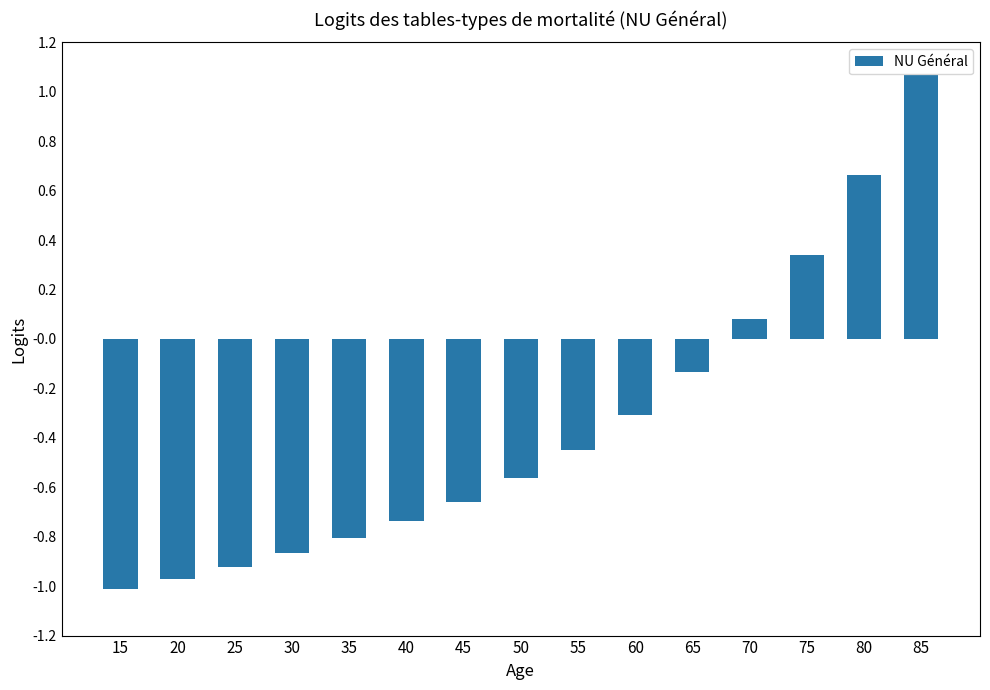

Between 15 and 70, which is larger?

70